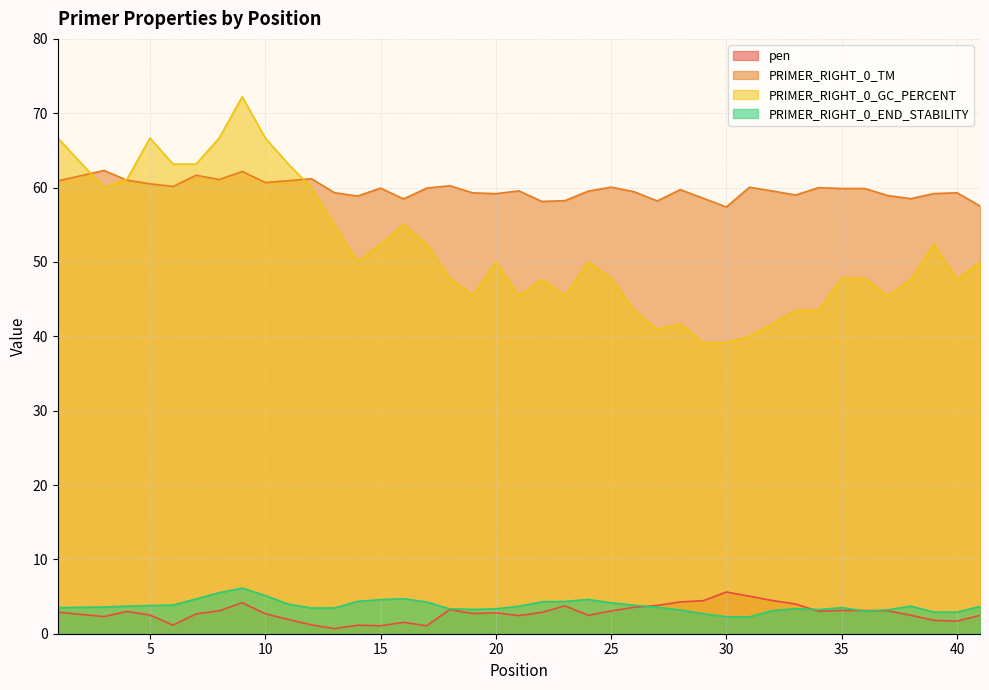

Which series has the largest total across all categories?

PRIMER_RIGHT_0_TM